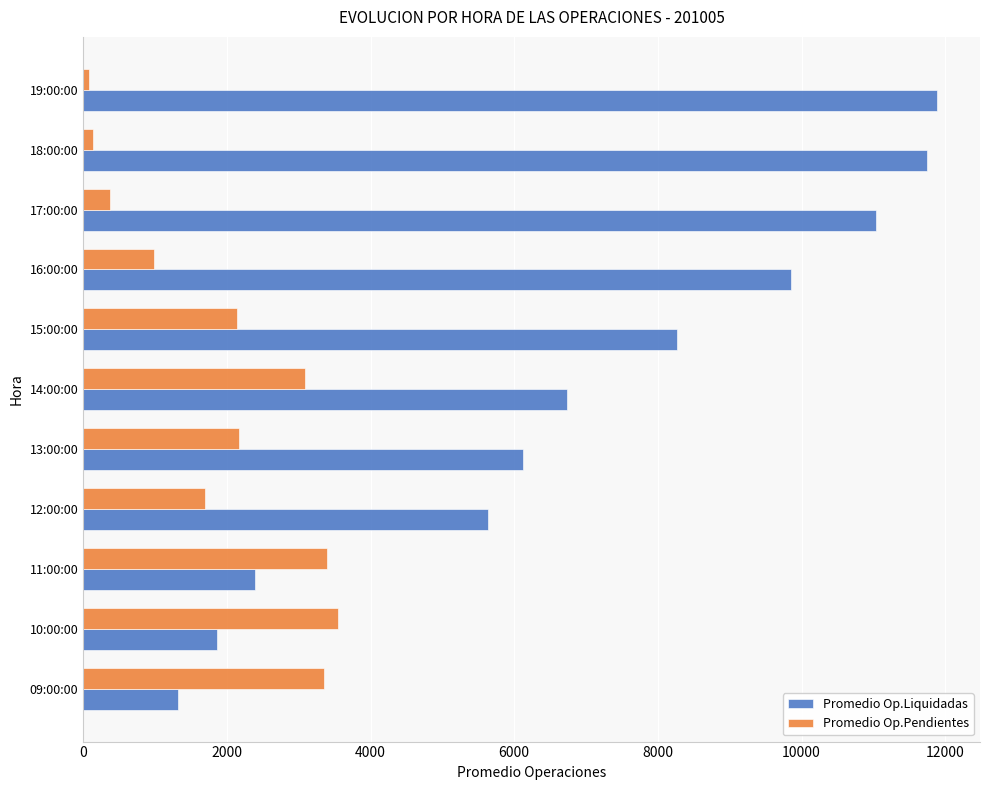

Which series changed the most between 13:00:00 and 19:00:00?

Promedio Op.Liquidadas